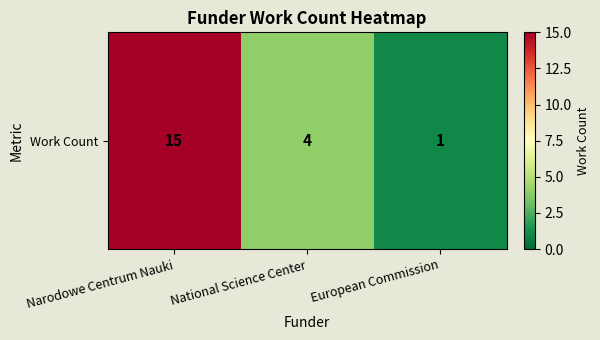

Rank the categories by value from lowest to highest.

European Commission, National Science Center, Narodowe Centrum Nauki